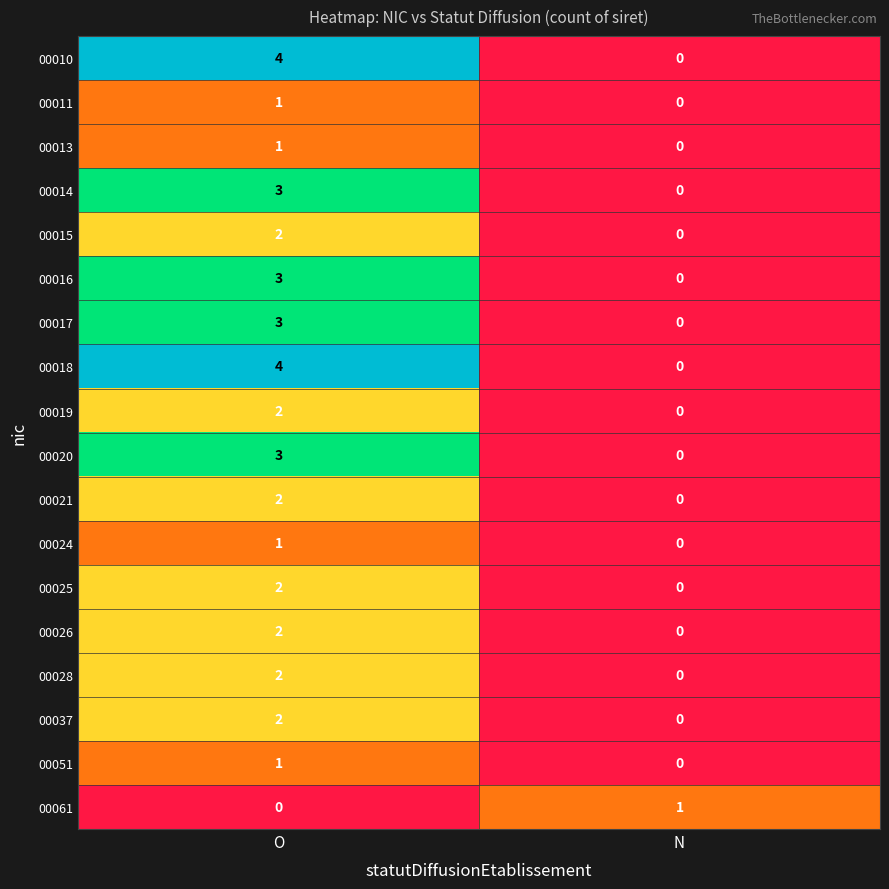

How many series are shown in this chart?

18